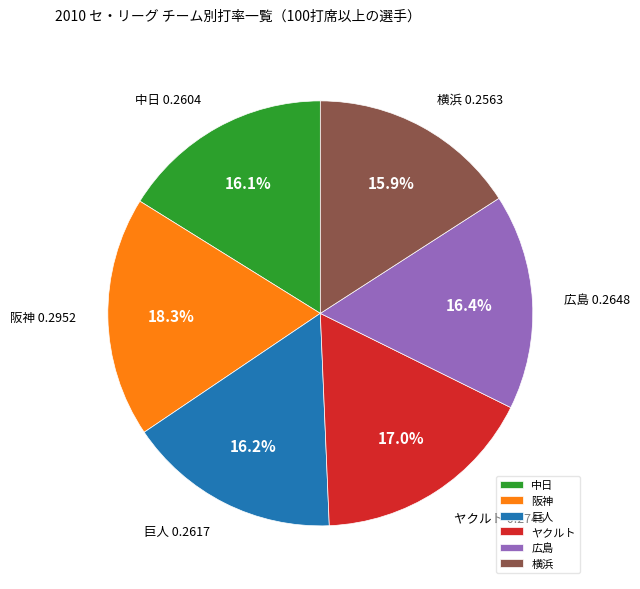

Is 横浜 the majority of the pie?

No